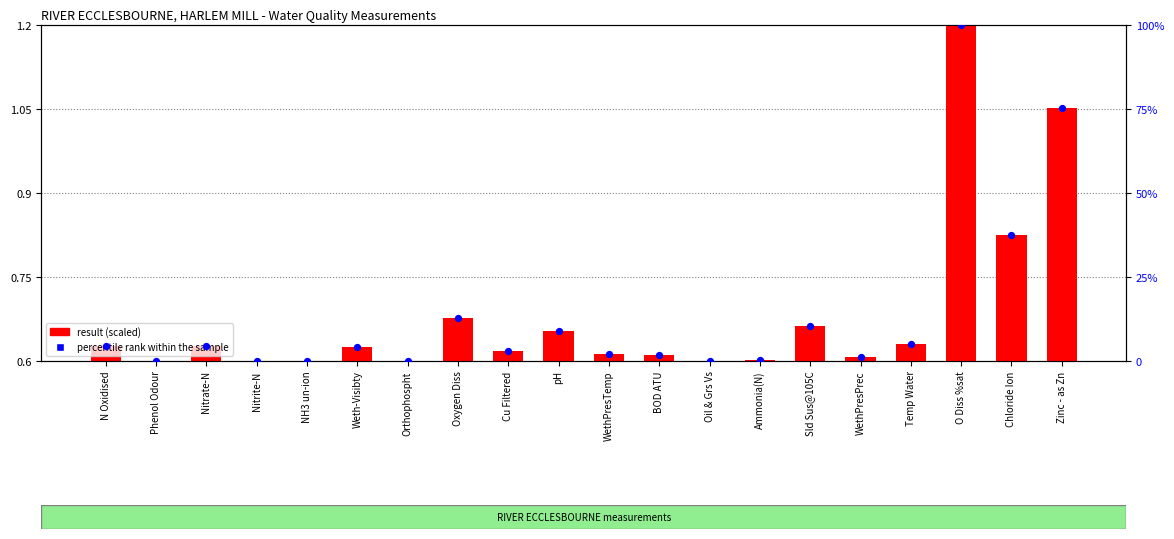

At how many categories does at least one series exceed 50?

2